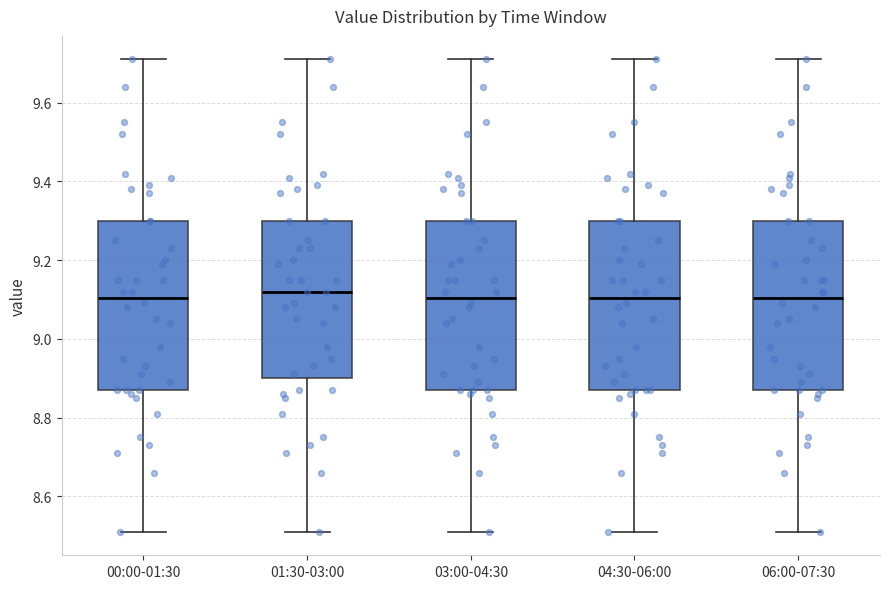

Reading left to right, transcribe this box plot: for each box, give where its median line is, the range the box spans, and where its two whiskers end, as read against the y-axis. The values are not printed on the chart, so give them approximately, as read against the axis.

00:00-01:30: median 9.10, box 8.88 to 9.30, whiskers 8.52 to 9.72
01:30-03:00: median 9.12, box 8.90 to 9.30, whiskers 8.52 to 9.72
03:00-04:30: median 9.10, box 8.88 to 9.30, whiskers 8.52 to 9.72
04:30-06:00: median 9.10, box 8.88 to 9.30, whiskers 8.52 to 9.72
06:00-07:30: median 9.10, box 8.88 to 9.30, whiskers 8.52 to 9.72